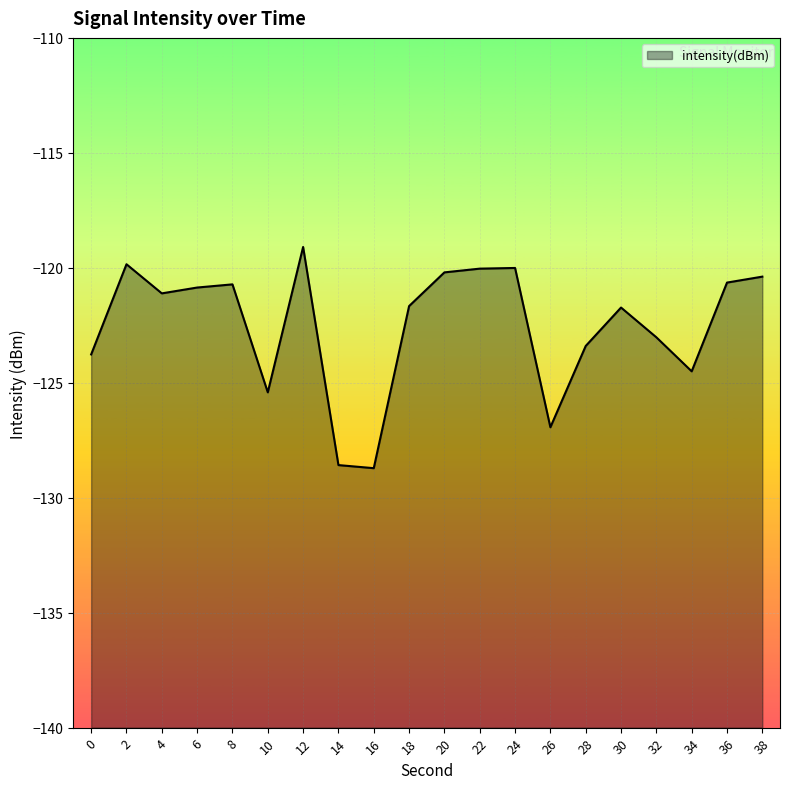

True or false: there are more than 1 points higher than both neighbors.

True